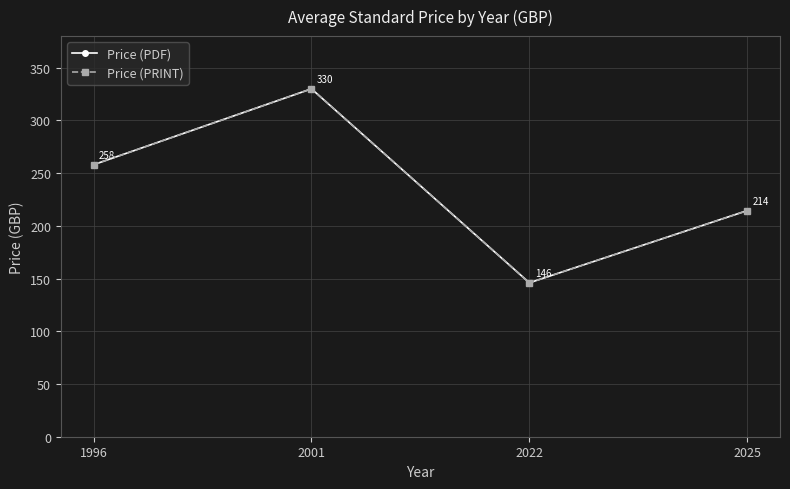

Is this an area chart (filled region under the line)?

No